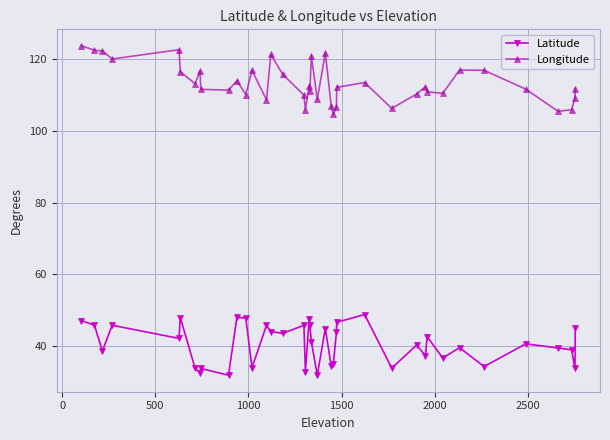

What is the maximum value for Longitude?

123.8